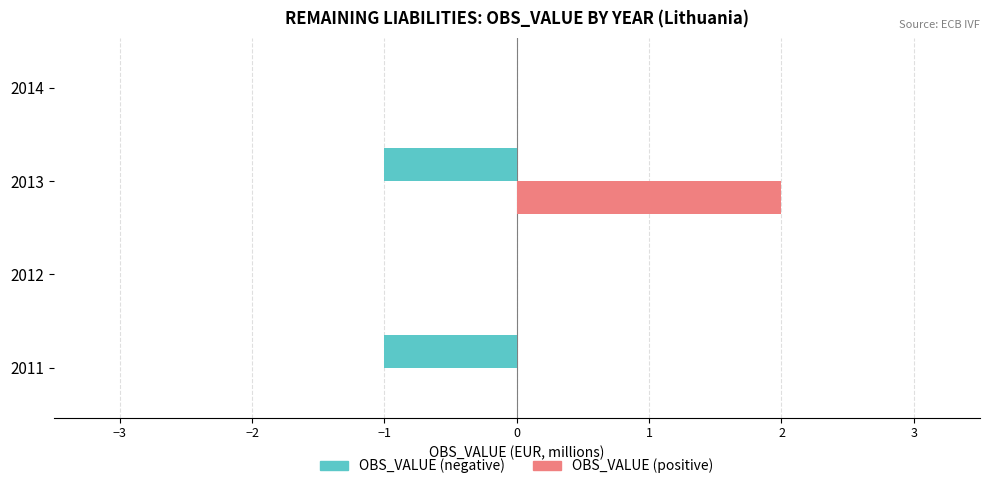

Which category has the highest value across all series?

2013